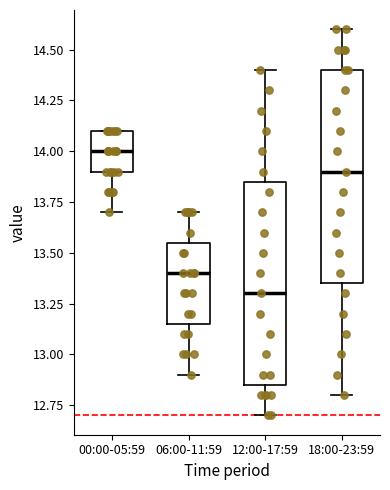

Where does the lower whisker of the box for 00:00-05:59 end on the y-axis? The values are not printed on the chart, so give them approximately, as read against the axis.

13.70